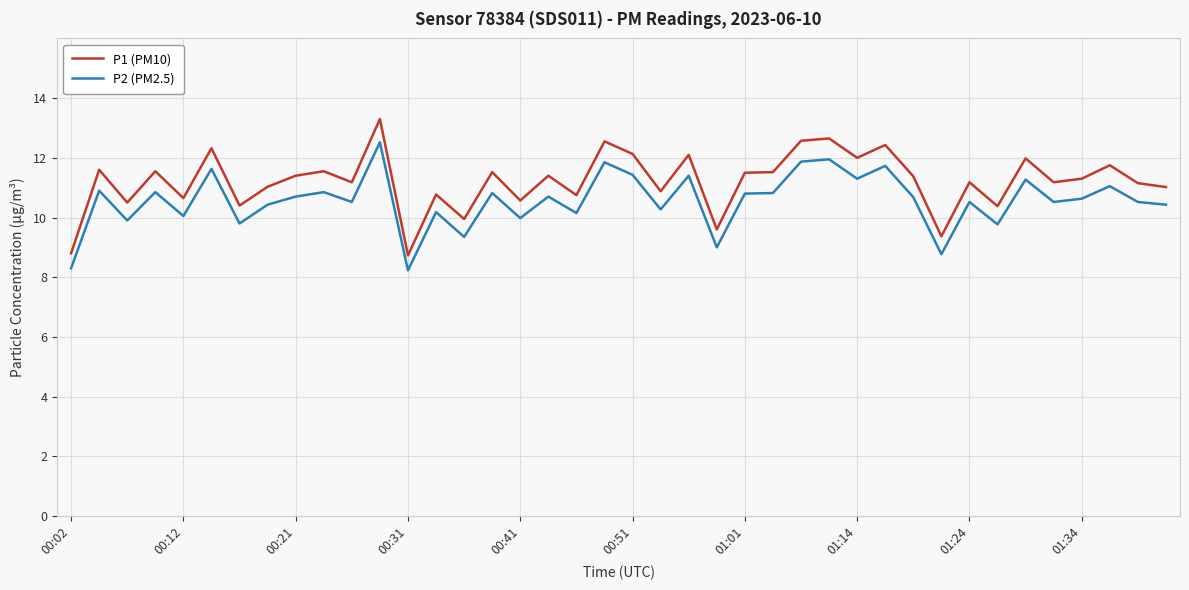

List the series in order of their overall mean, highest first.

P1 (PM10), P2 (PM2.5)